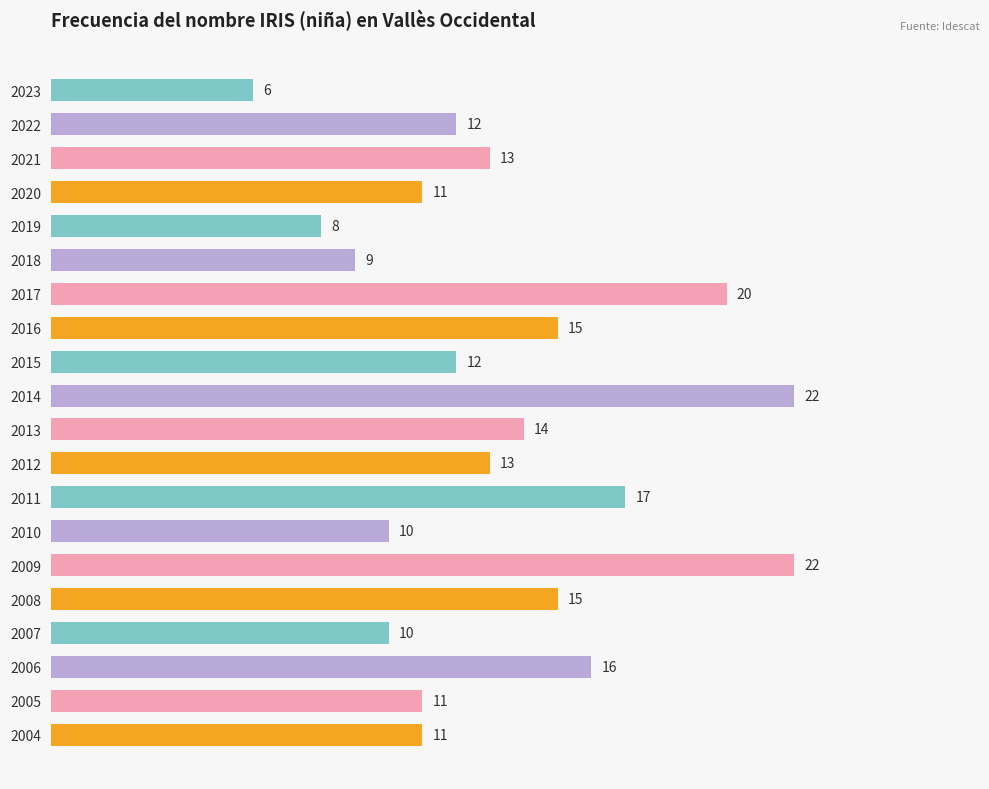

What is the change in value from 2014 to 2012?

-9